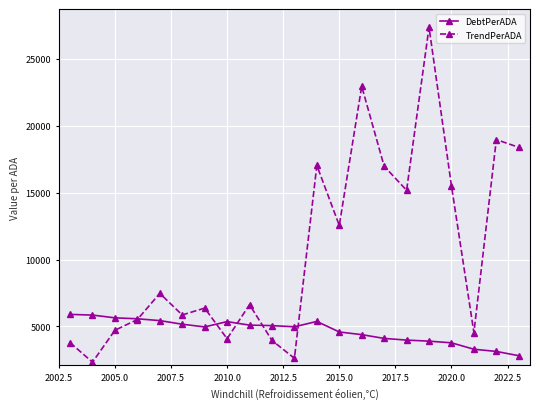

In DebtPerADA, how many points are higher than both neighbors (excluding endpoints)?

2